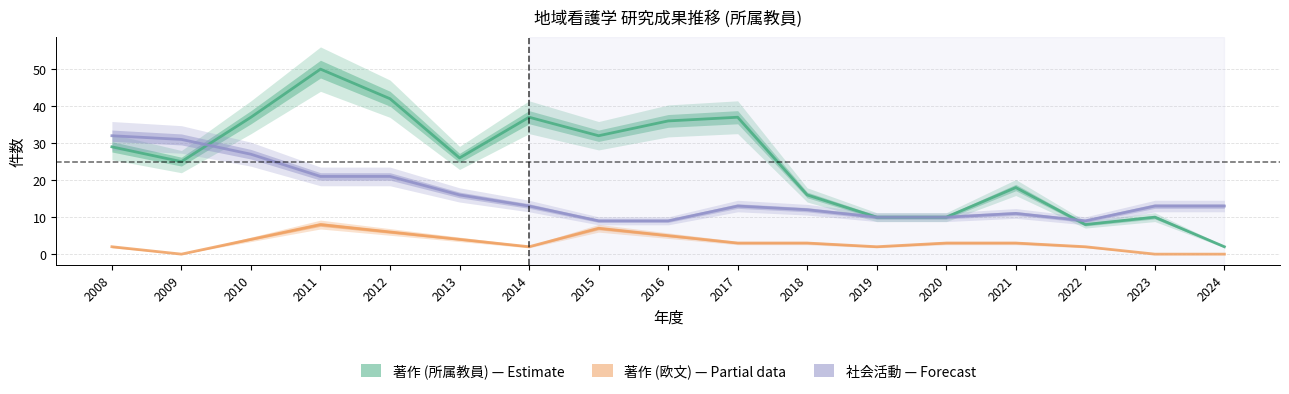

At which label is 著作 (欧文) — Partial data closest to 4?

2010